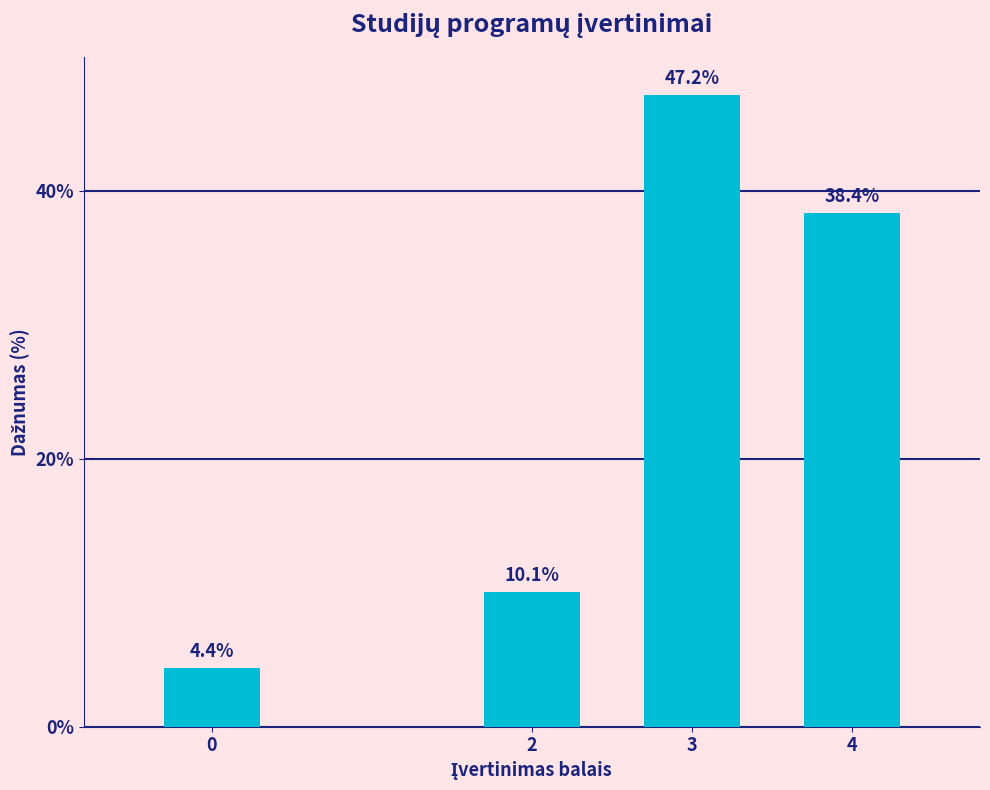

Reading right to left, transcribe all the data shown in this chart.

38.4	47.2	10.1	4.4